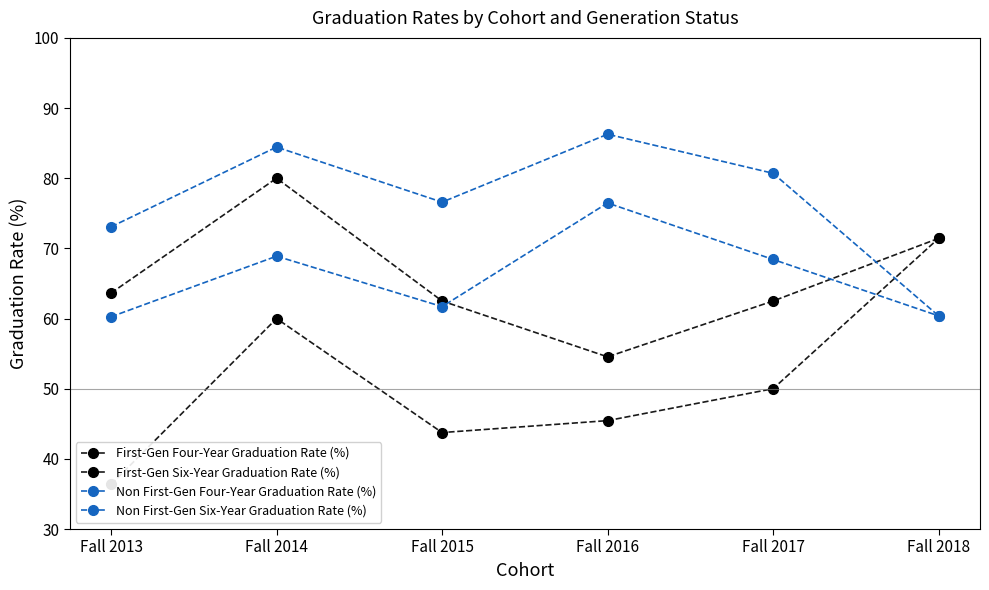

What is the total value across all series at Fall 2017?

261.6